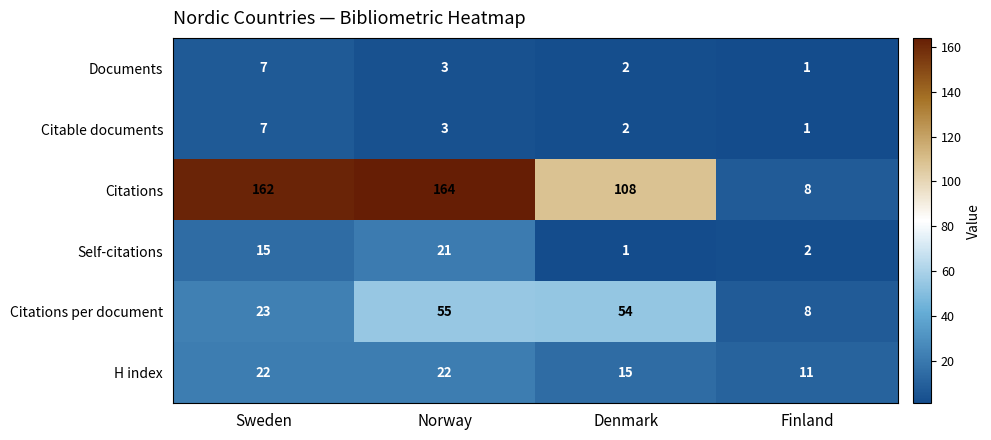

True or false: H index has a value of 11 at Finland.

True